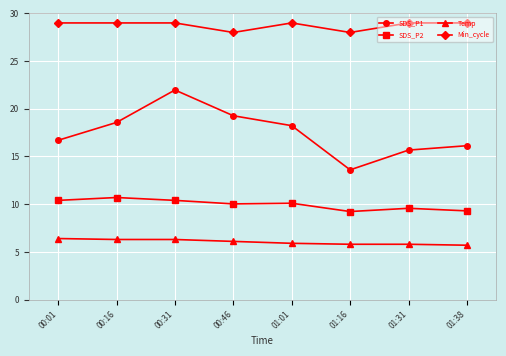

What is the average value of the SDS_P2 series?

10.0